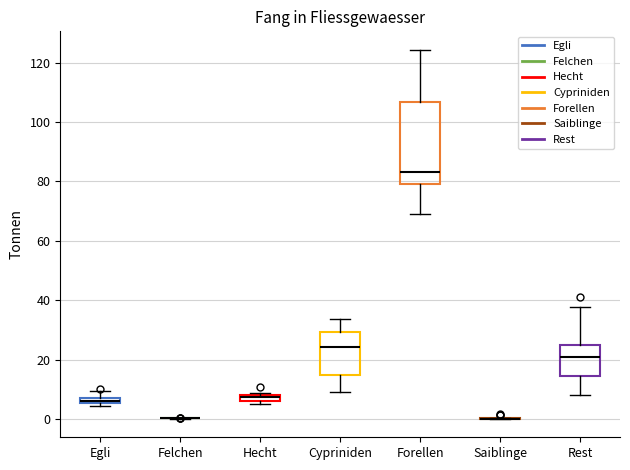

Where is the upper edge of the box for Rest on the y-axis? The values are not printed on the chart, so give them approximately, as read against the axis.

24